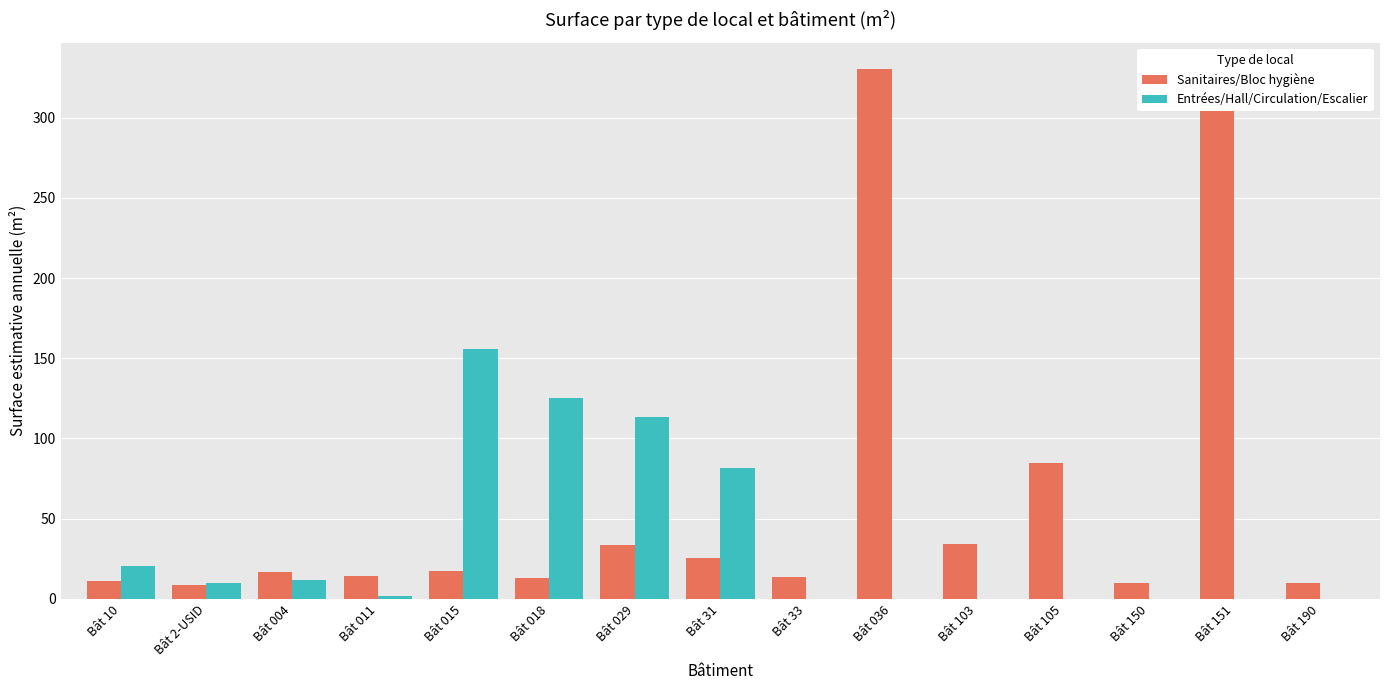

At which category is the sum across all series the highest?

Bât 036